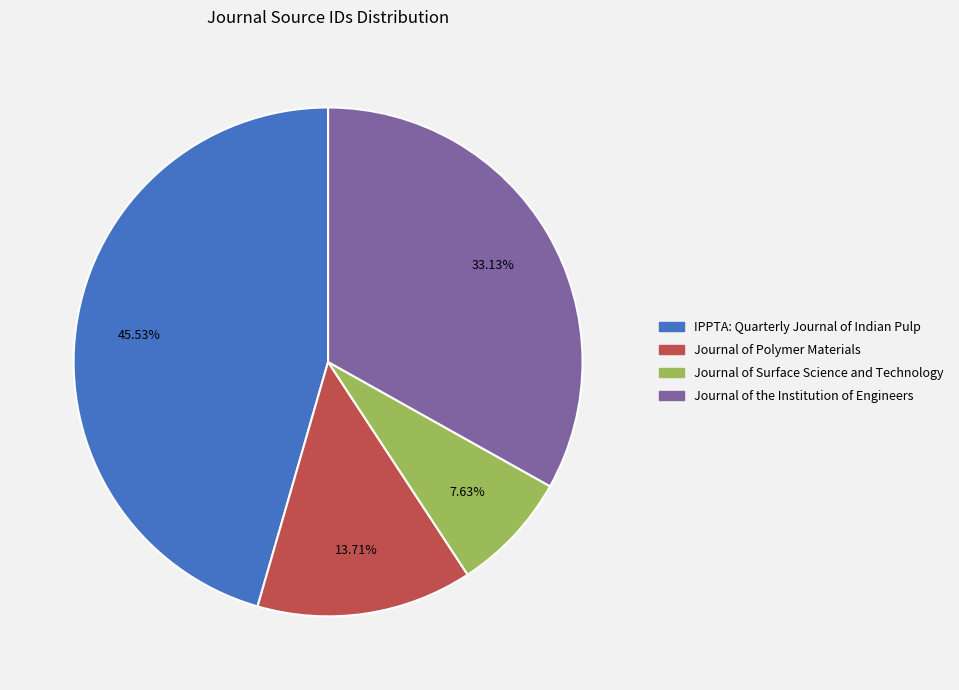

Is there a majority slice in this chart?

No